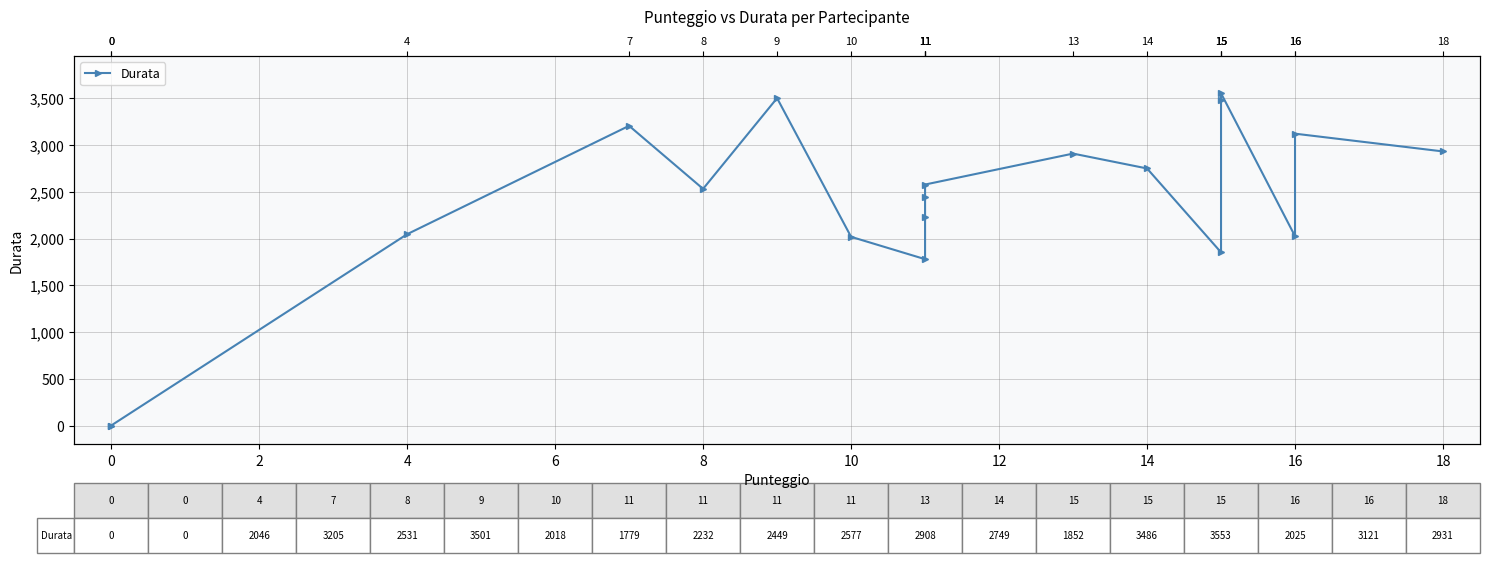

How many lines are shown in the chart?

1